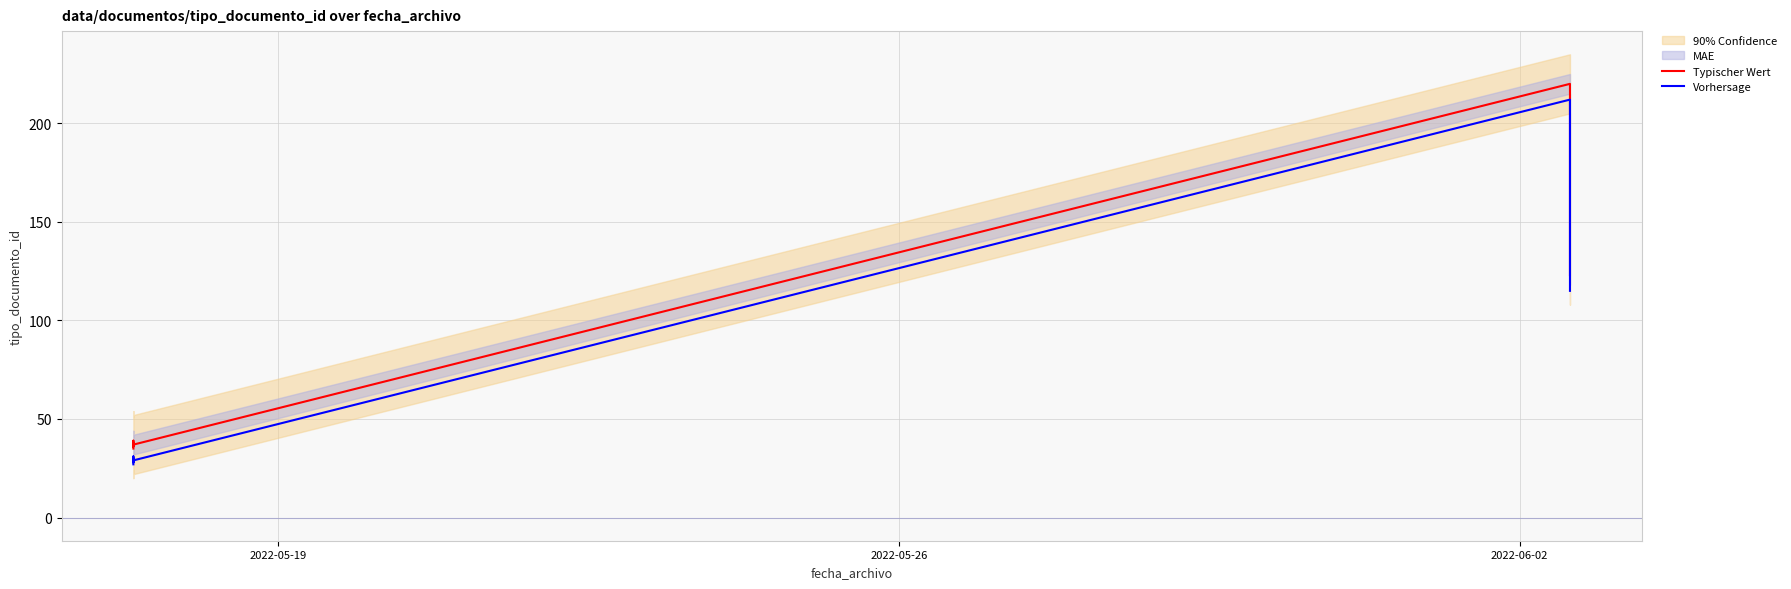

What is the minimum value shown in the chart?

27